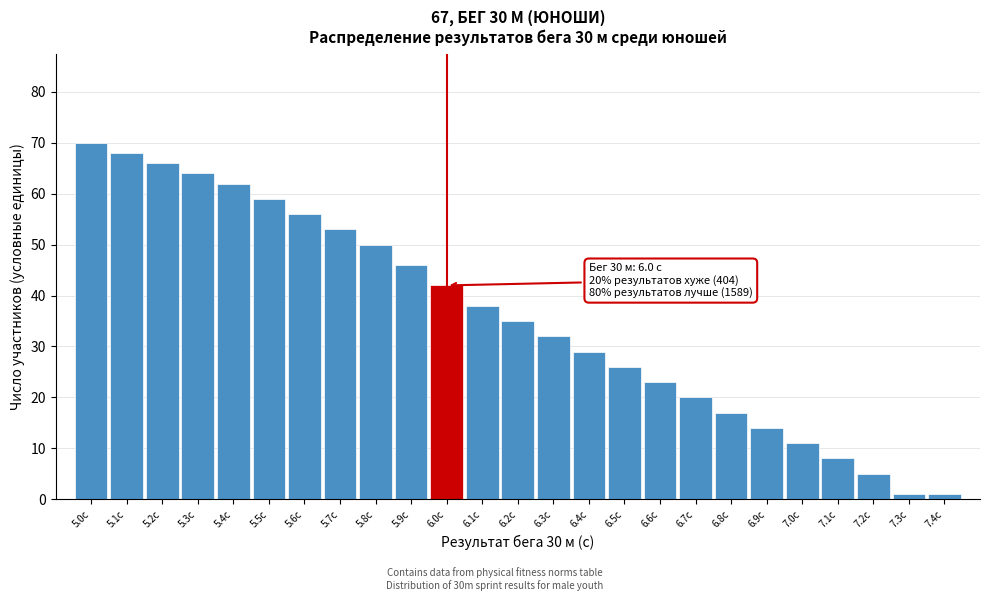

Reading left to right, transcribe all the data shown in this chart.

70	68	66	64	62	59	56	53	50	46	42	38	35	32	29	26	23	20	17	14	11	8	5	1	1